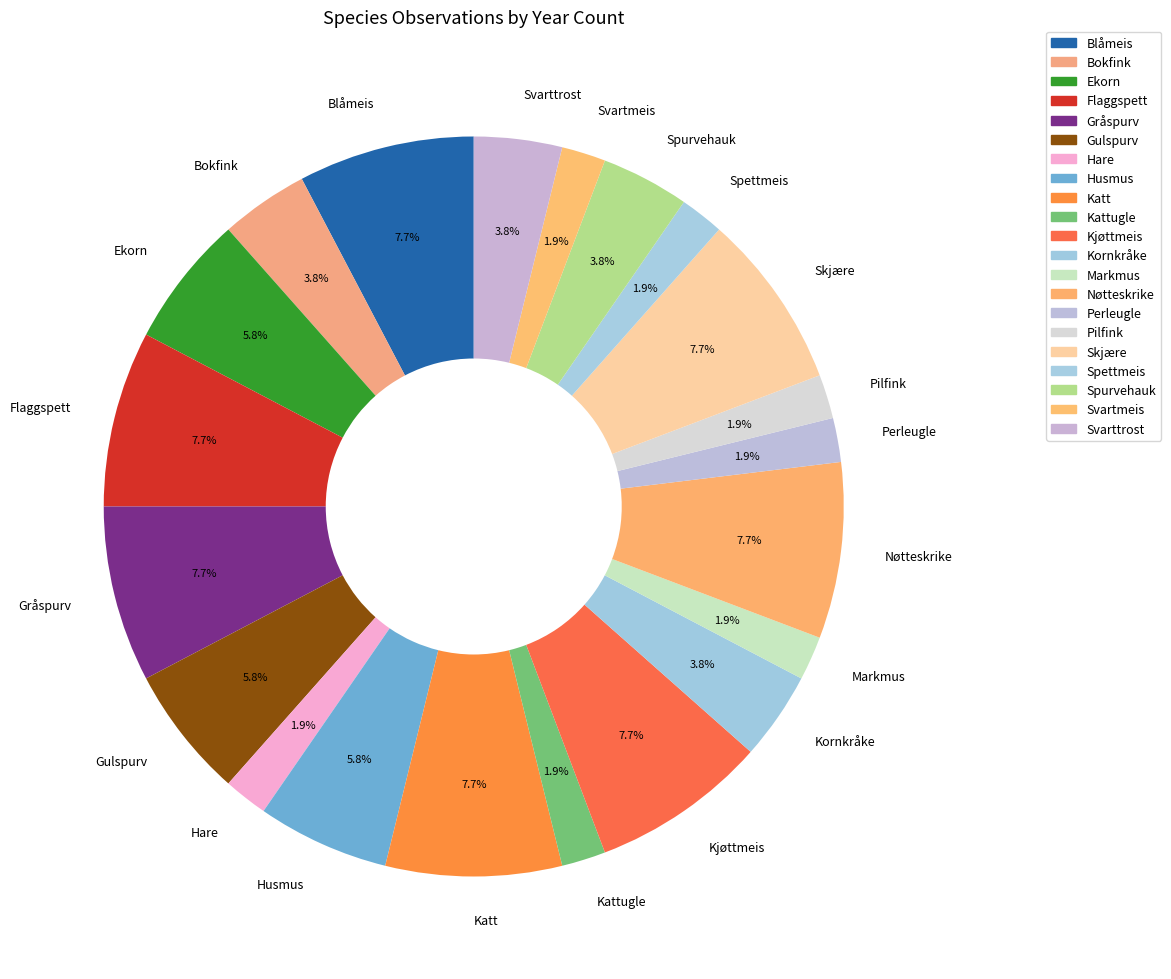

Does Blåmeis account for over 50% of the chart?

No